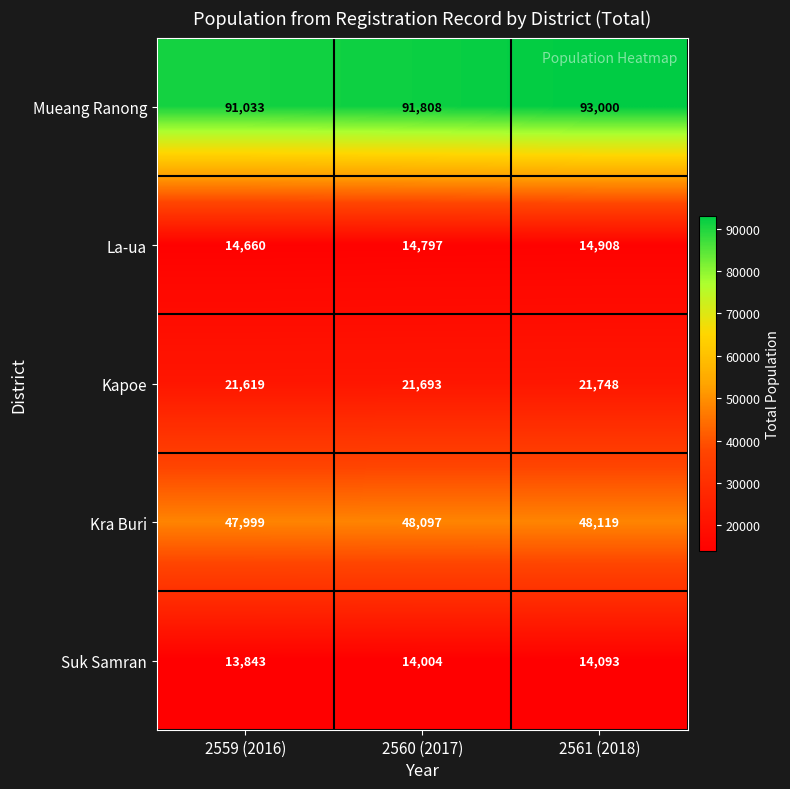

How many data points does each series have?

3